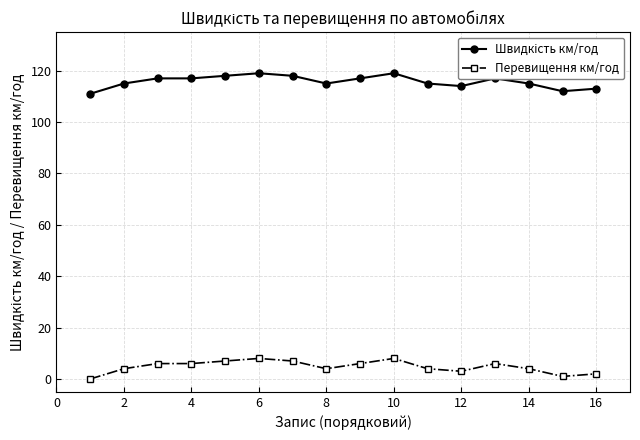

What is the value of the Перевищення км/год point at the 9th from the left?

6